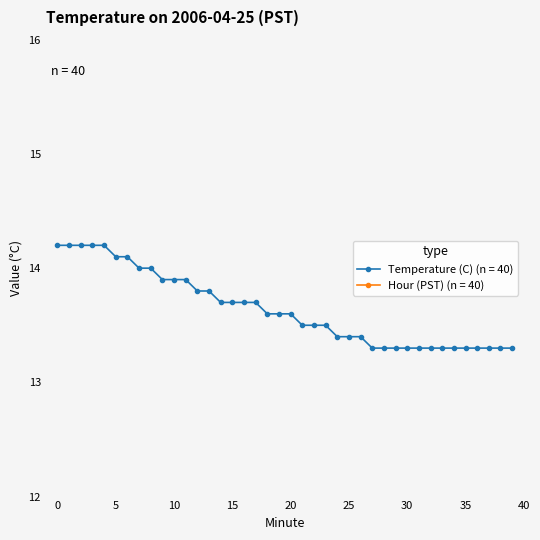

List the labels in order of value, smallest first.

27, 28, 29, 30, 31, 32, 33, 34, 35, 36, 37, 38, 39, 24, 25, 26, 21, 22, 23, 18, 19, 20, 14, 15, 16, 17, 12, 13, 9, 10, 11, 7, 8, 5, 6, 0, 1, 2, 3, 4